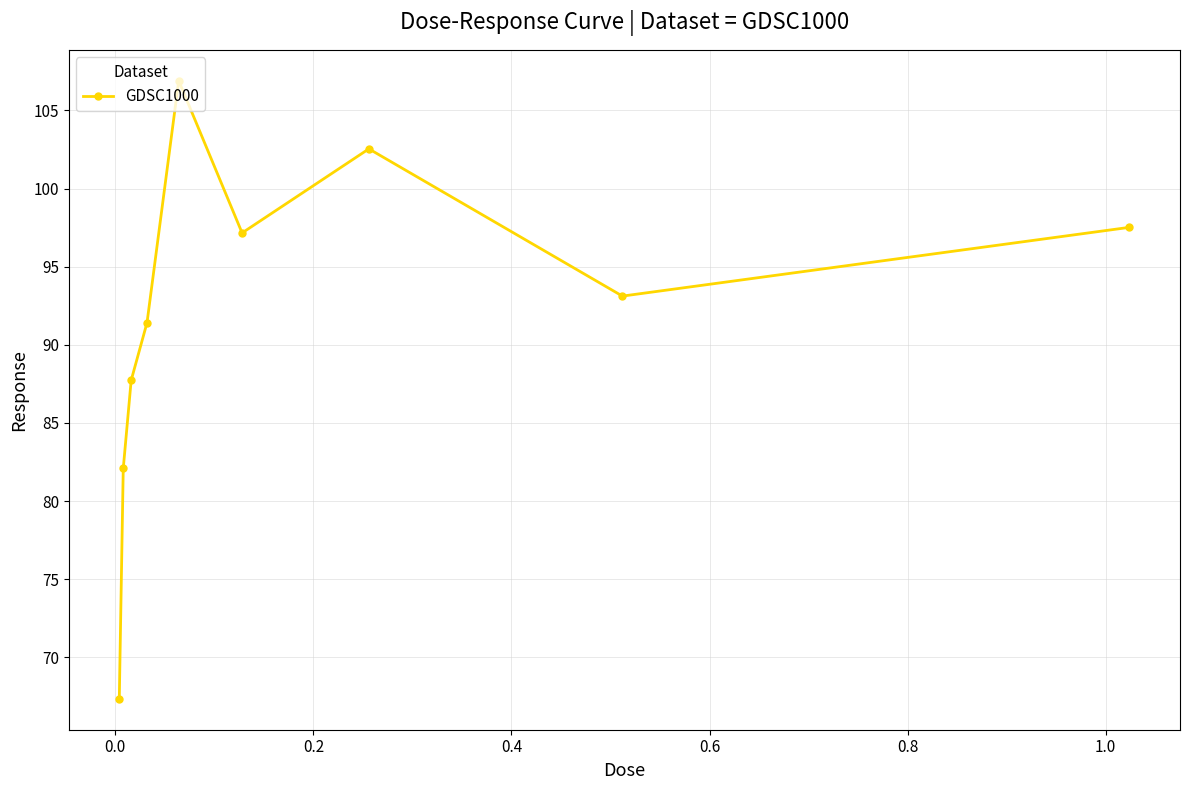

What is the value of the 5th point from the left?

106.9